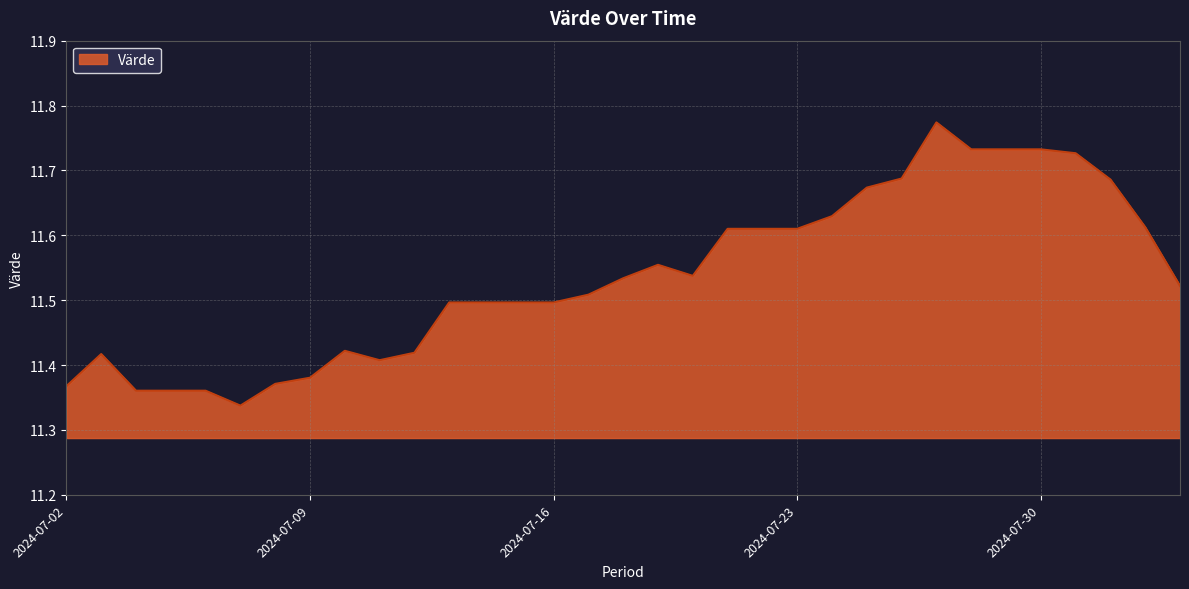

What is the difference between the maximum and minimum values?

0.4